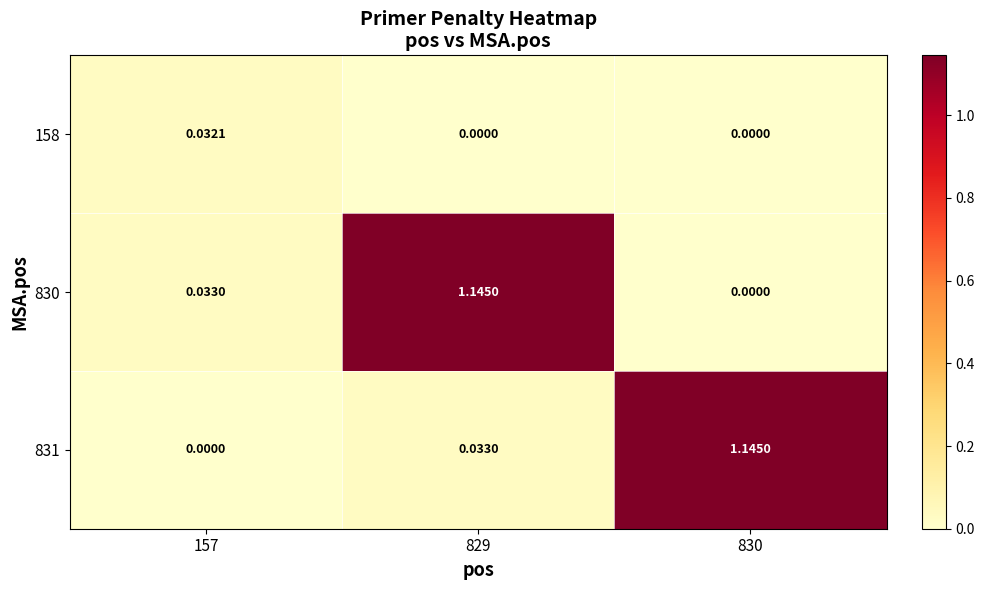

Which series has the largest total across all categories?

830